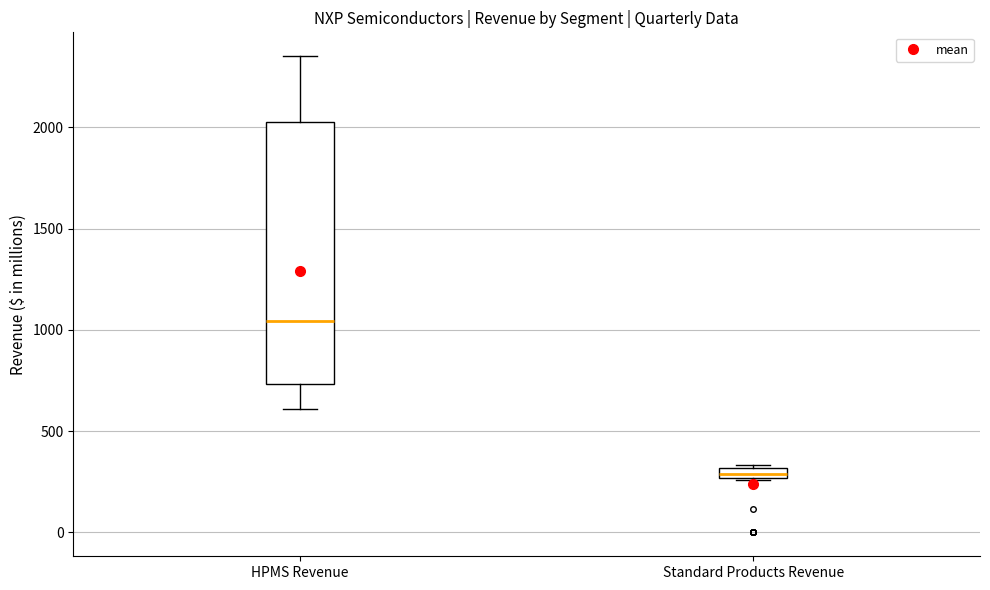

Where is the lower edge of the box for Standard Products Revenue on the y-axis? The values are not printed on the chart, so give them approximately, as read against the axis.

250